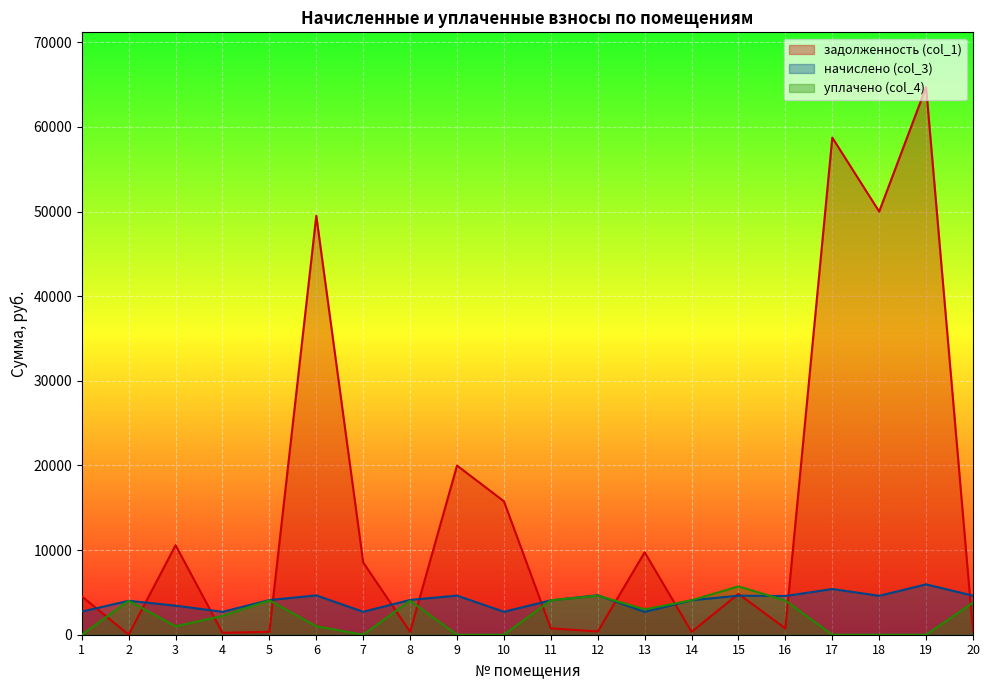

How many data points does each series have?

20